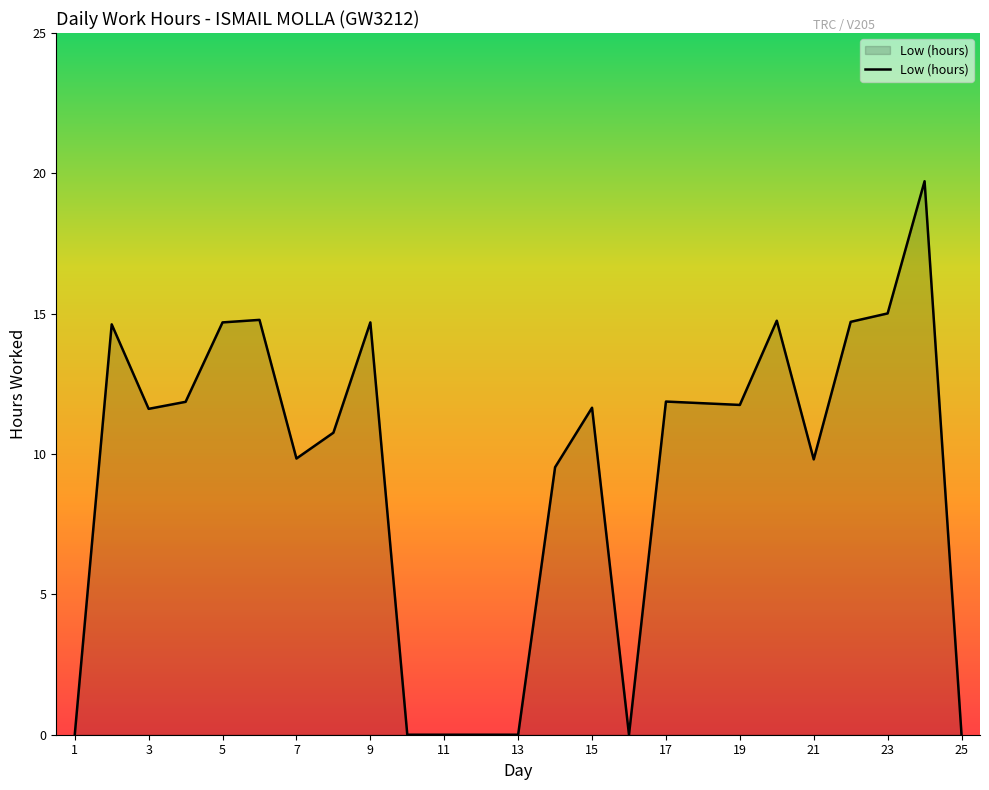

What is the difference between the maximum and minimum values?

19.7